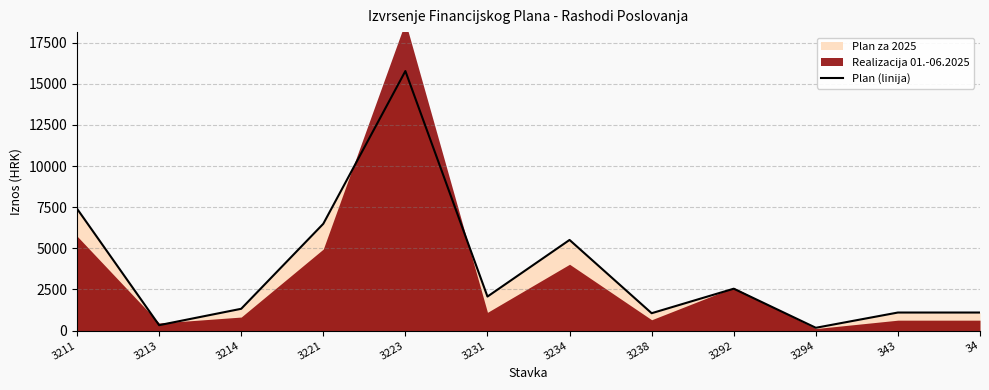

List the labels in order of value, largest first.

3223, 3211, 3221, 3234, 3292, 3231, 3214, 343, 34, 3238, 3213, 3294